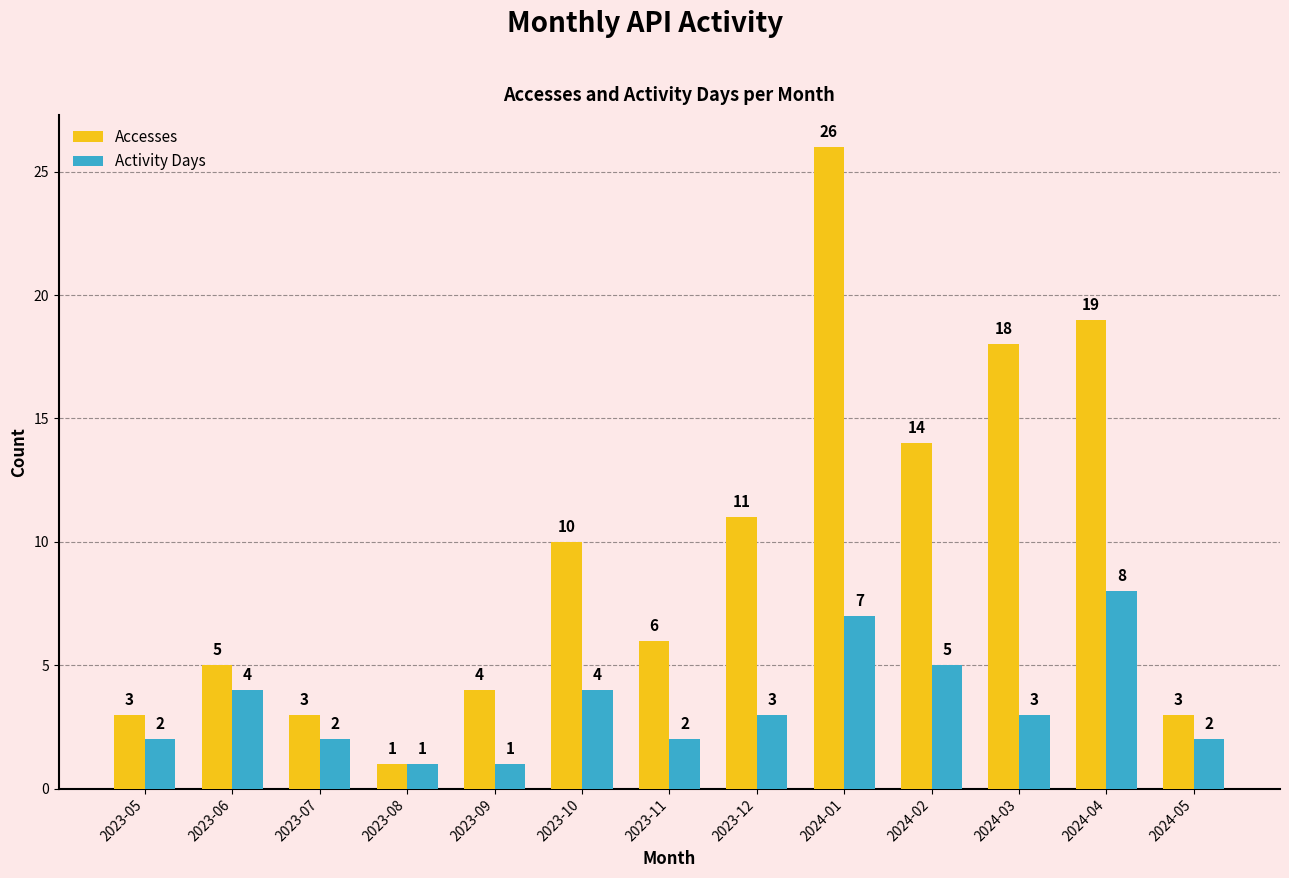

Rank the series by their maximum value, from highest to lowest.

Accesses, Activity Days